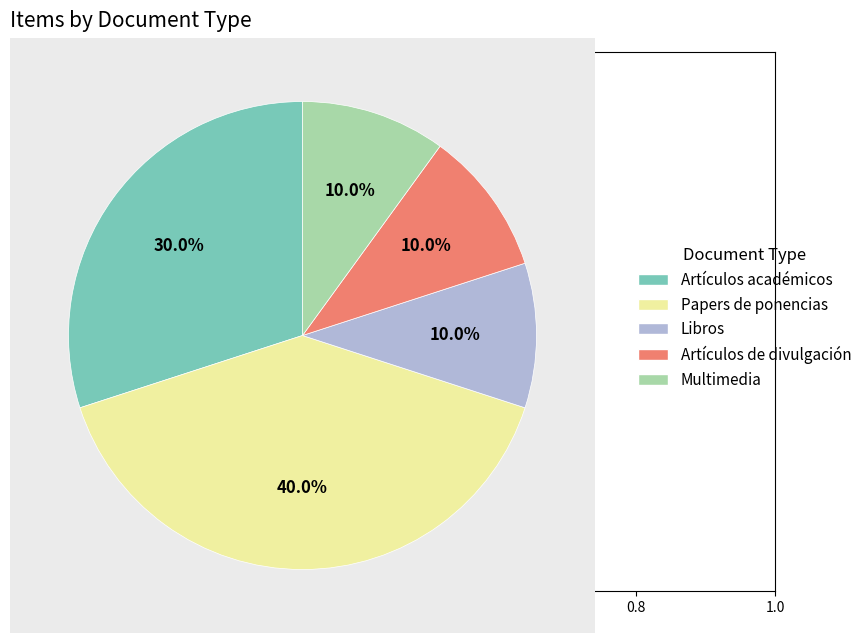

Count the number of slices in the pie.

5